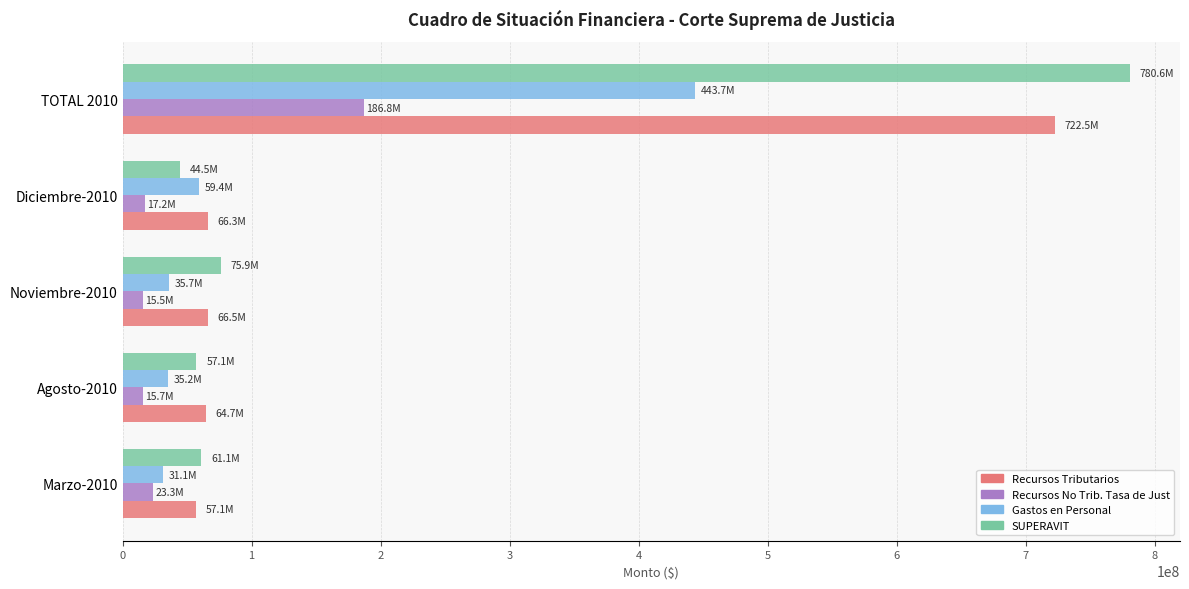

What is the difference between the maximum and minimum values in the SUPERAVIT series?

736113559.7